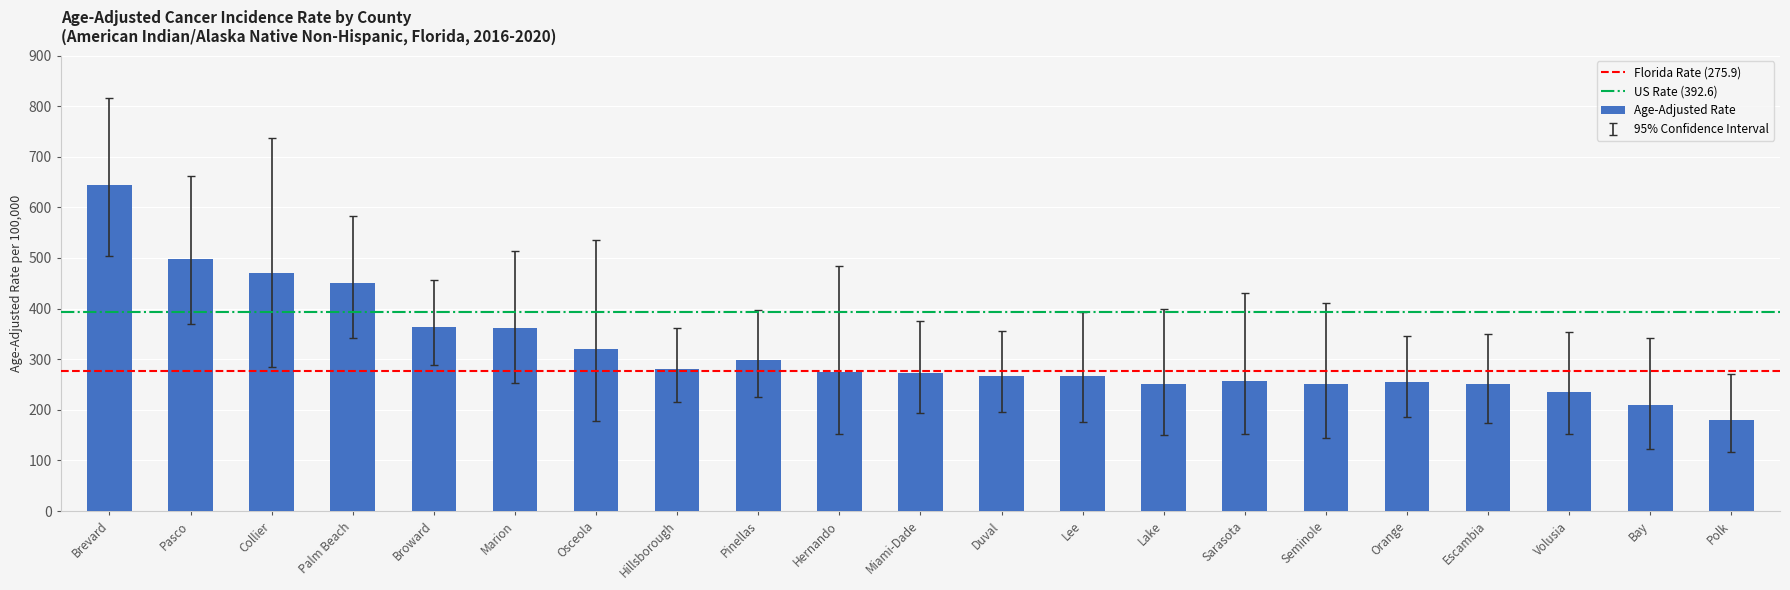

Read the value at Pinellas.

299.4